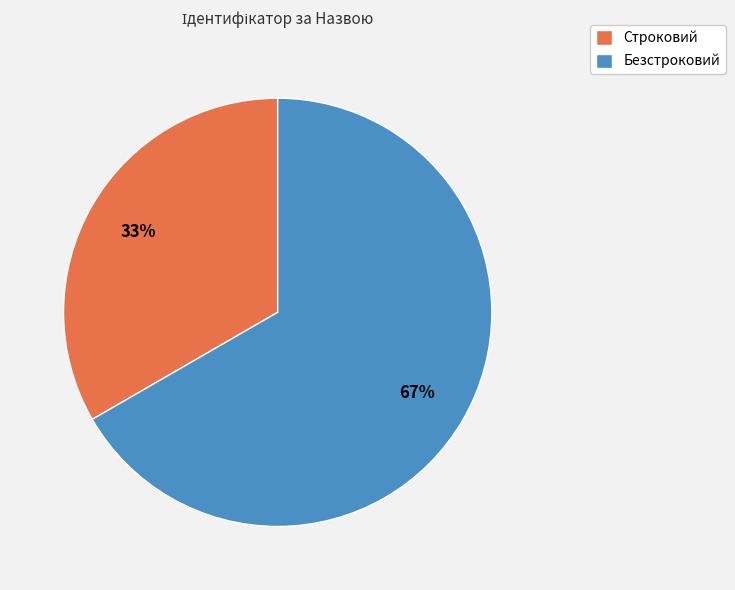

The Строковий slice represents 45% of the pie. True or false?

False